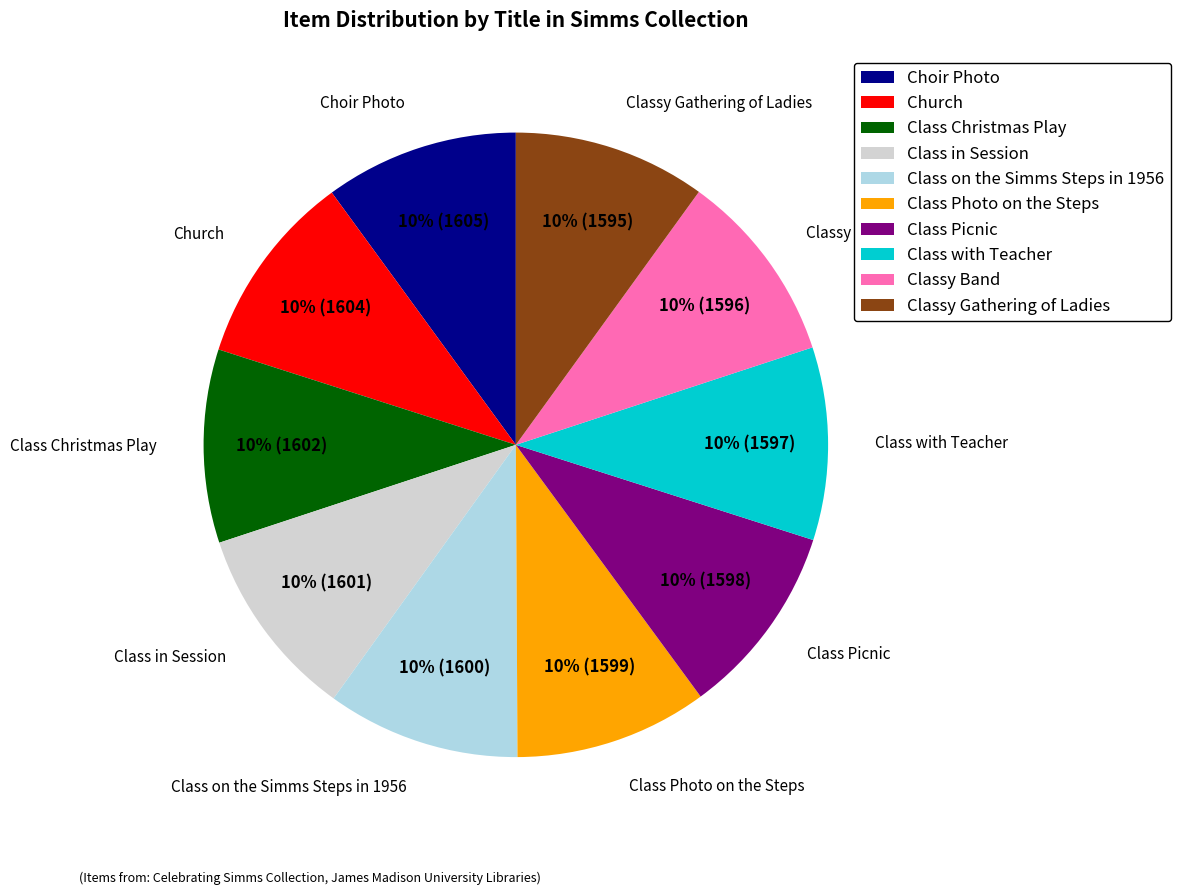

How many segments does this pie chart have?

10